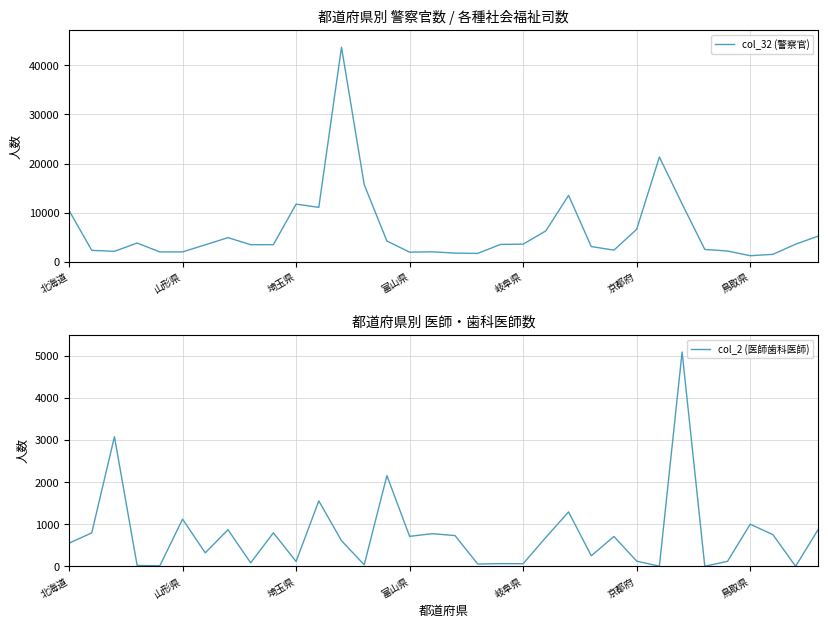

What is the minimum value for col_32 (警察官)?

1217